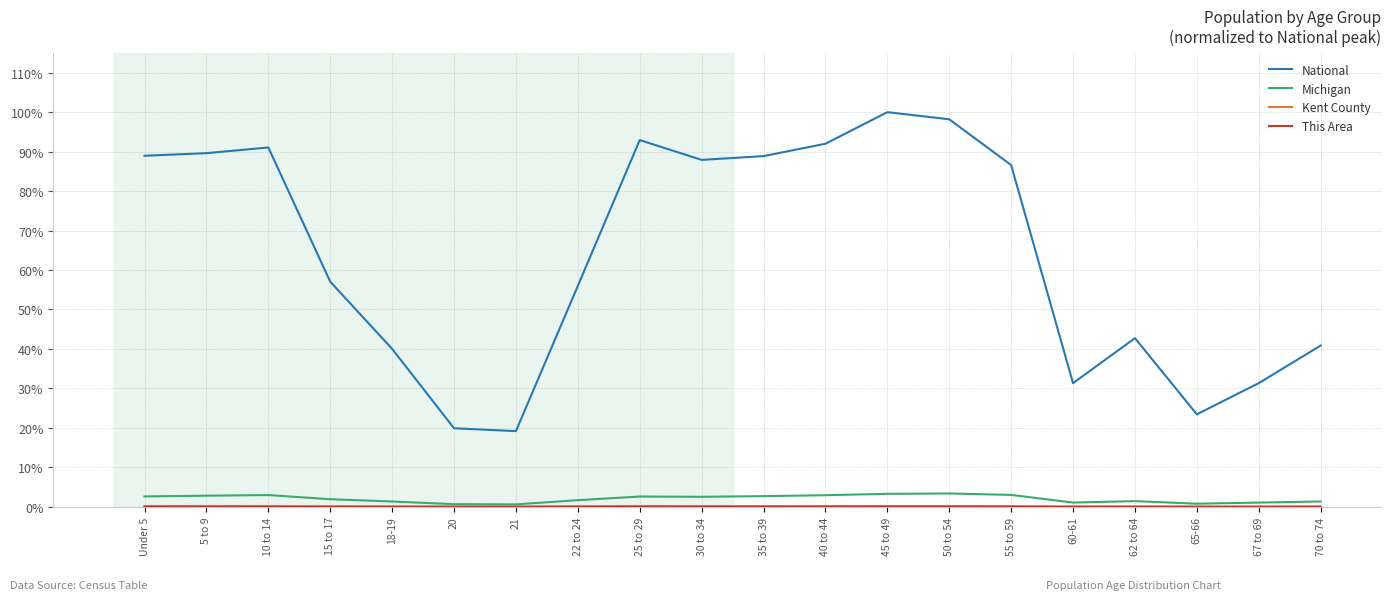

Which series has the widest spread of values?

National